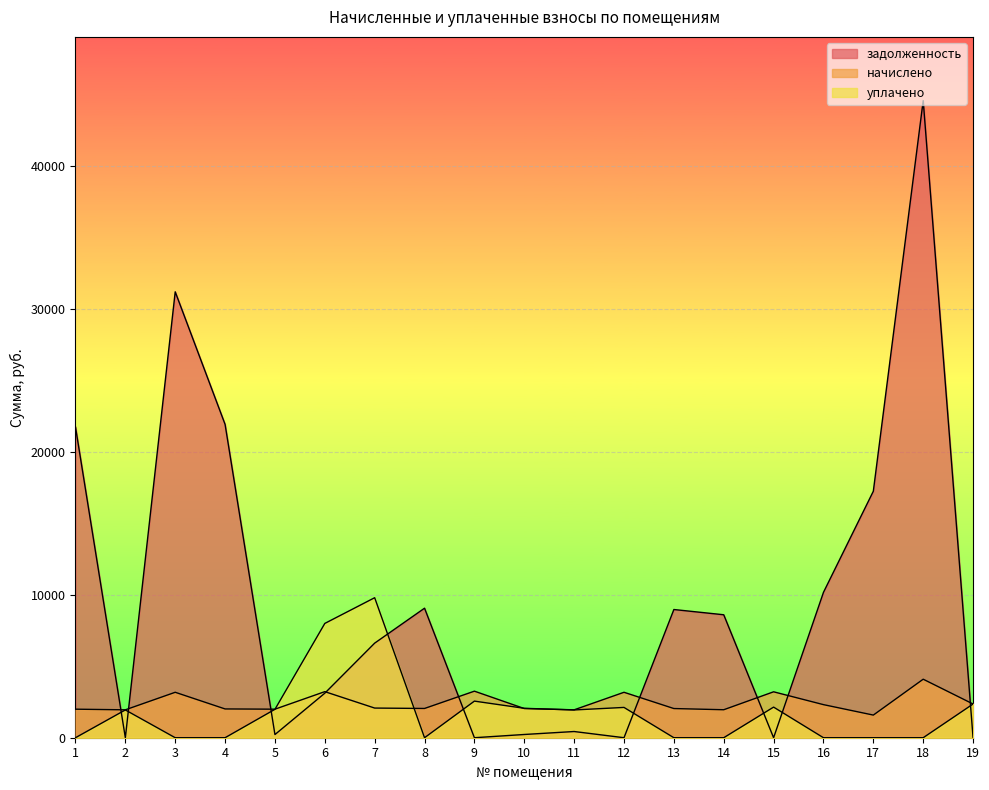

At which label does задолженность first exceed 6621?

1